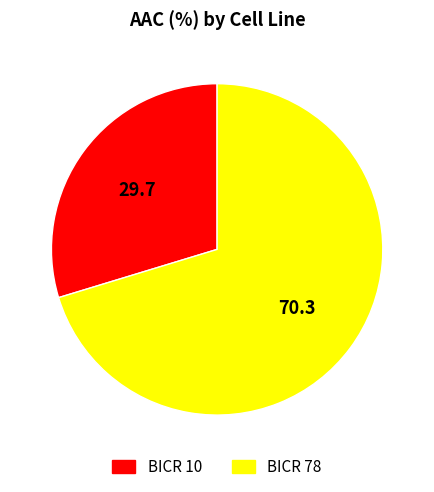

What is the majority slice?

BICR 78